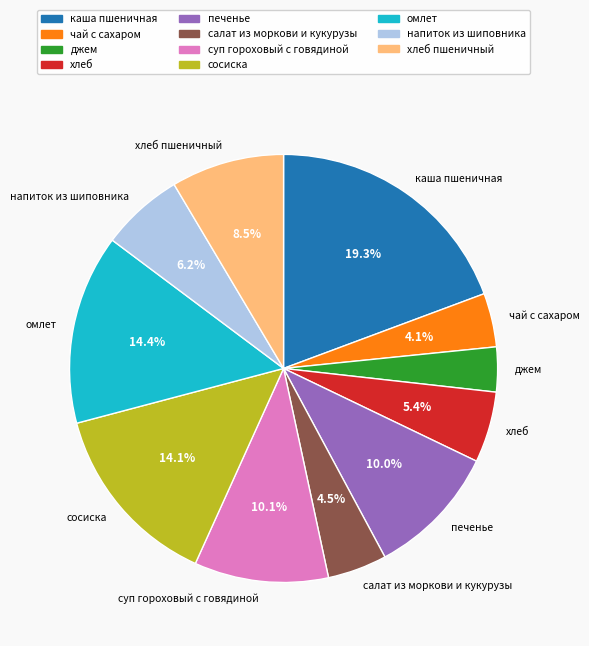

Is there any slice that represents more than half of the pie?

No